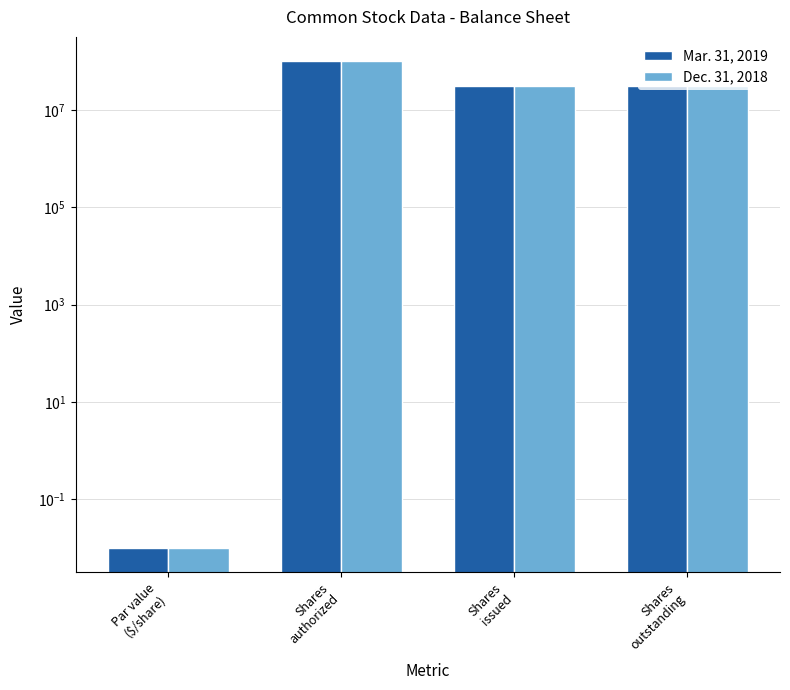

Does the chart contain any negative values?

No